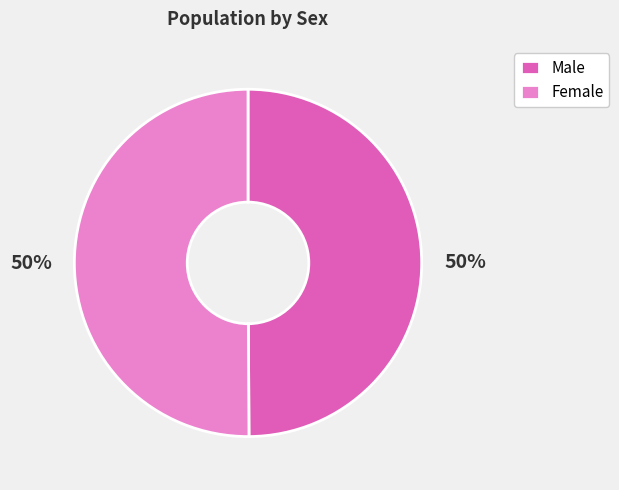

To the nearest percent, what is the combined percentage of Female and Male?

100%